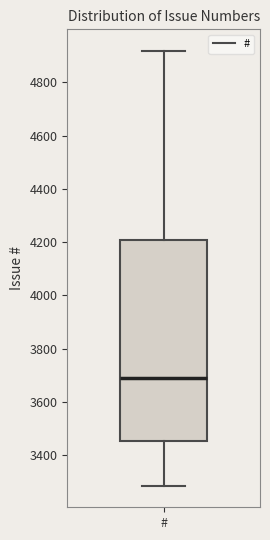

Where does the median line of the box for # sit on the y-axis? The values are not printed on the chart, so give them approximately, as read against the axis.

3700